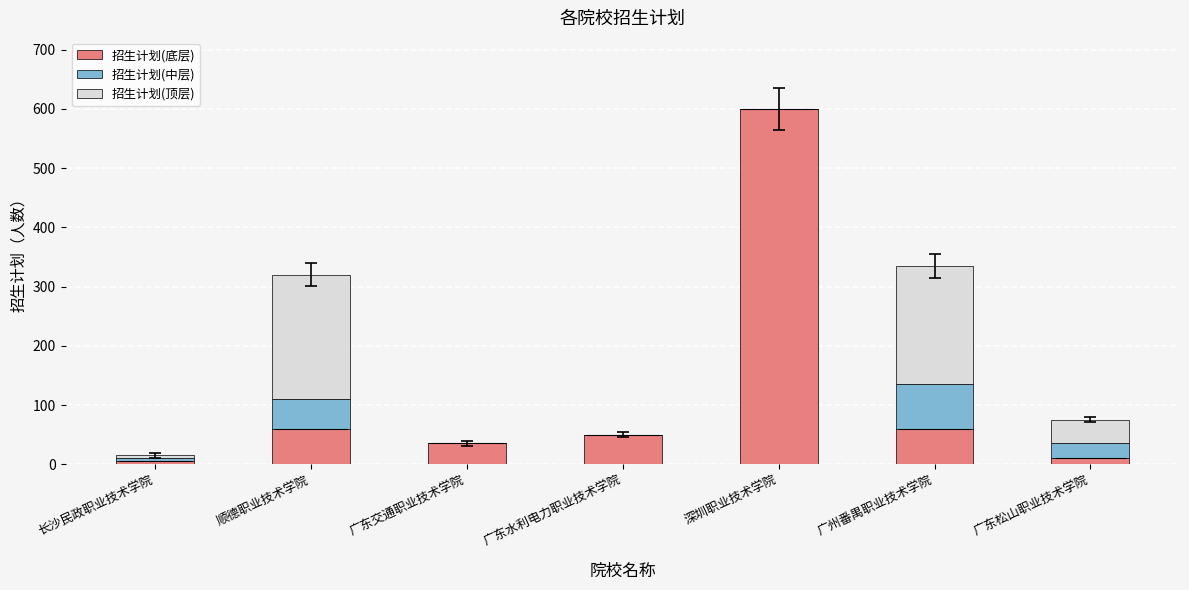

What is the value of the 招生计划(中层) bar at the 1st from the left?

4